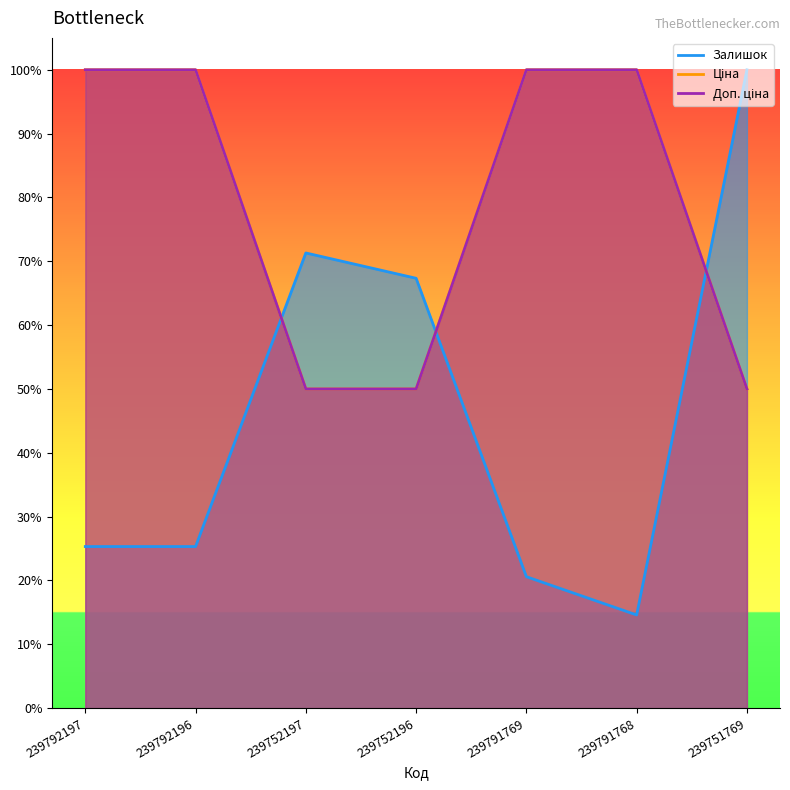

Where is the first local minimum for Залишок?

239791768